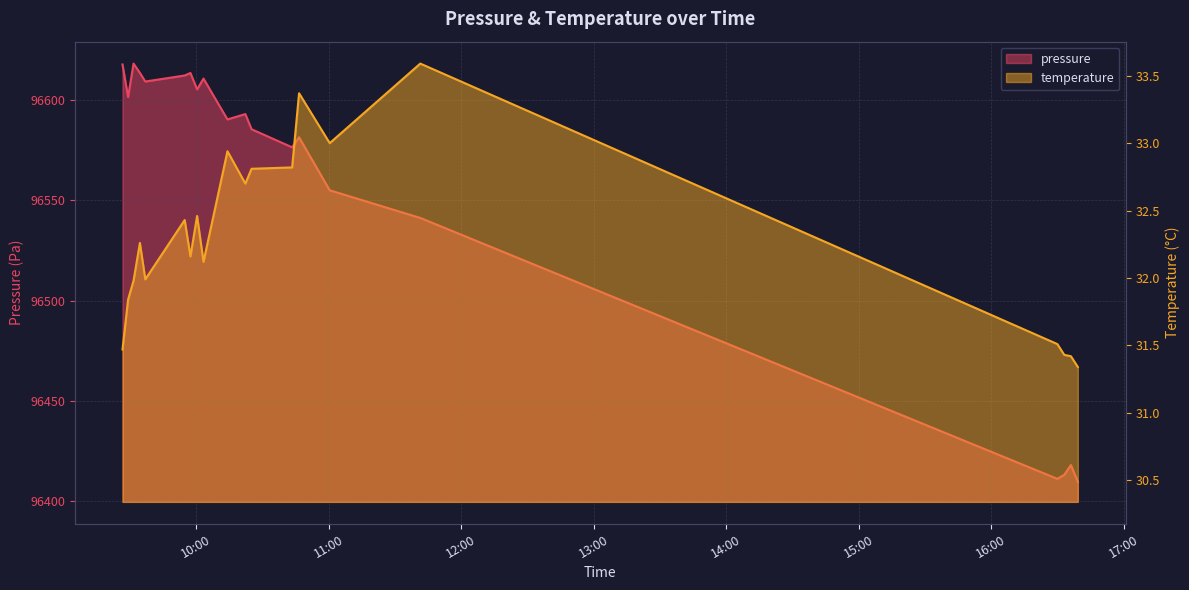

What are all the series names shown in the legend?

pressure, temperature